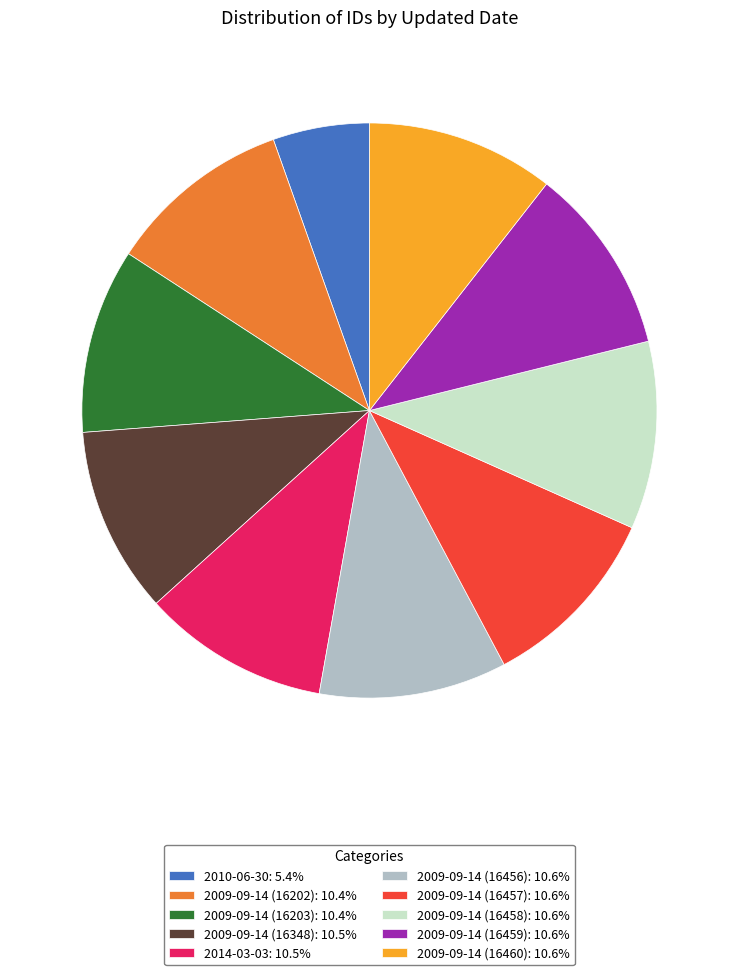

Is the sum of 2009-09-14 (16456): 10.6% and 2009-09-14 (16457): 10.6% greater than half?

No